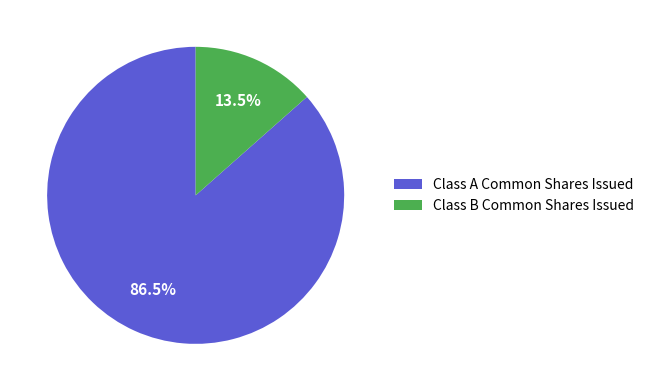

What is the largest slice in the pie chart?

Class A Common Shares Issued